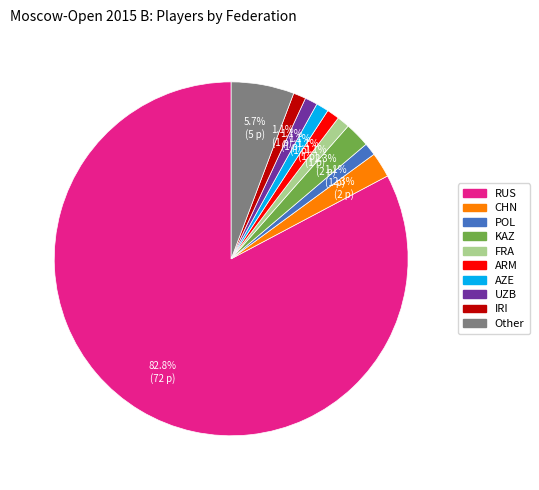

To the nearest percent, what is the average slice percentage?

10%